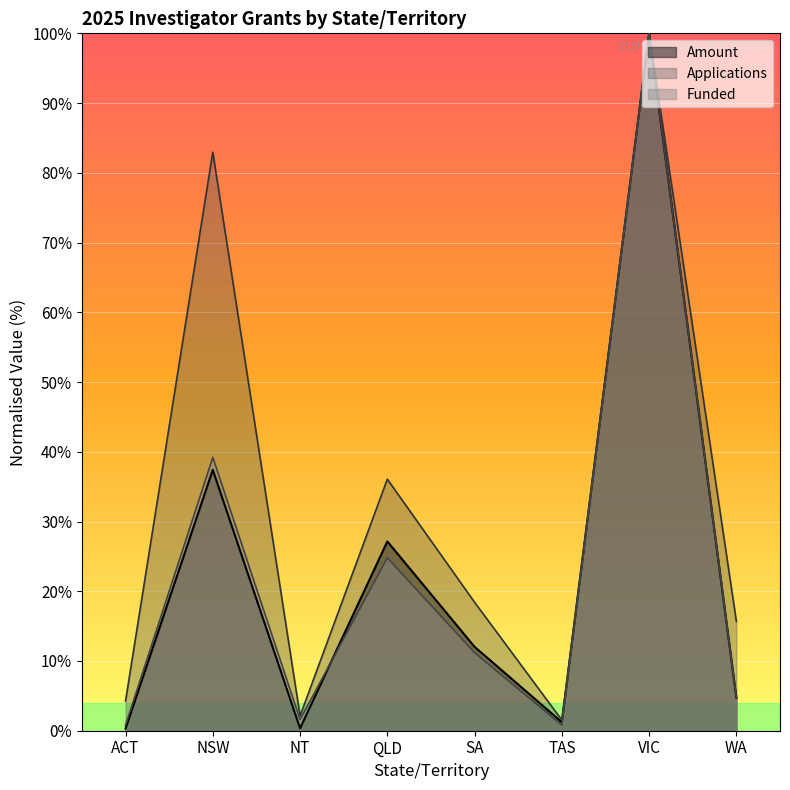

How many data points in Amount are above 12?

4